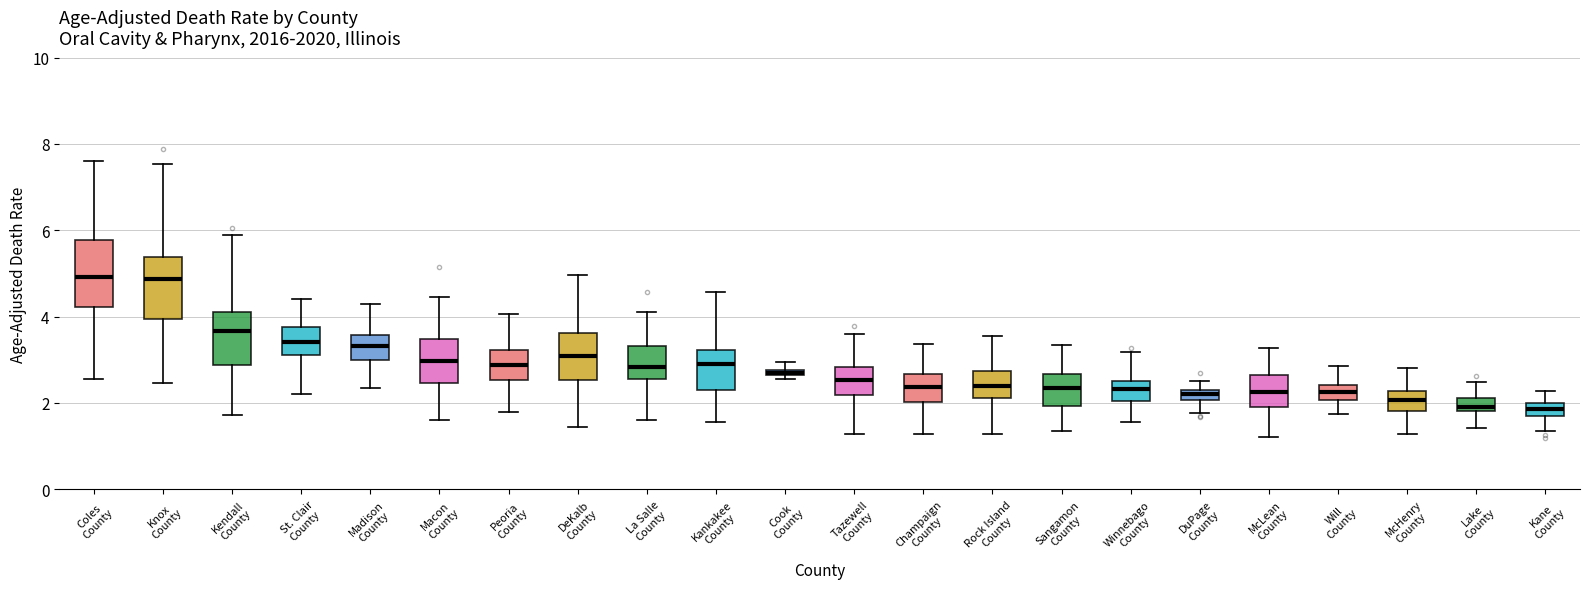

Where does the lower whisker of the box for McLean County end on the y-axis? The values are not printed on the chart, so give them approximately, as read against the axis.

1.2